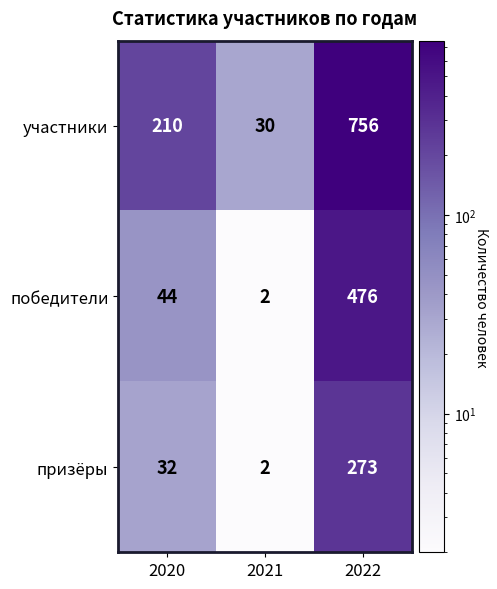

At 2022, list the series in order from largest to smallest.

участники, победители, призёры